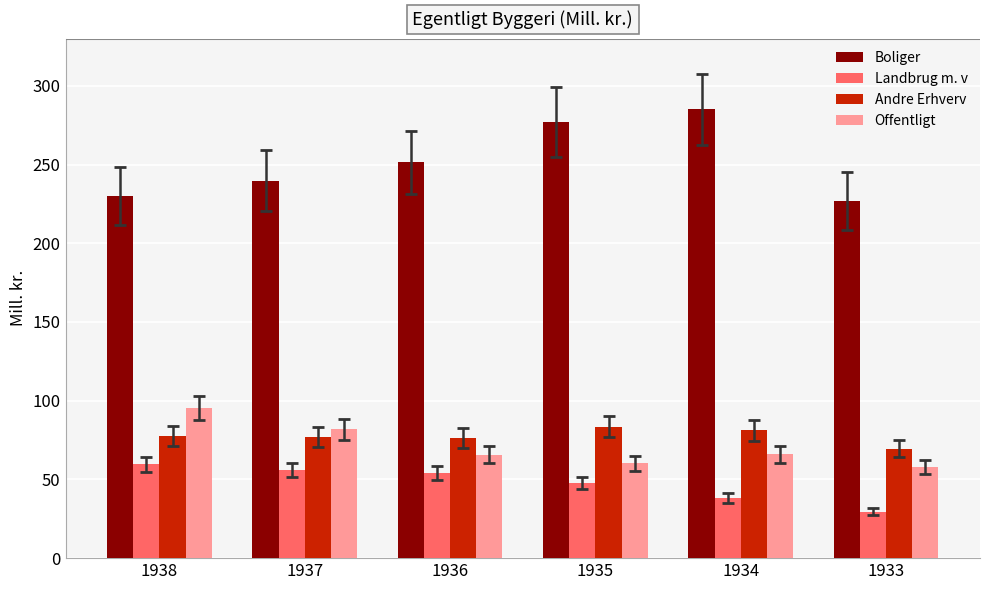

At how many categories does at least one series exceed 209?

6